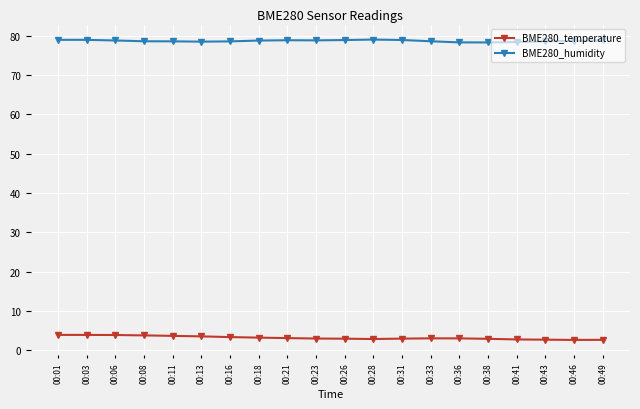

Is the value of BME280_humidity at 00:38 greater than the value of BME280_temperature at 00:13?

Yes